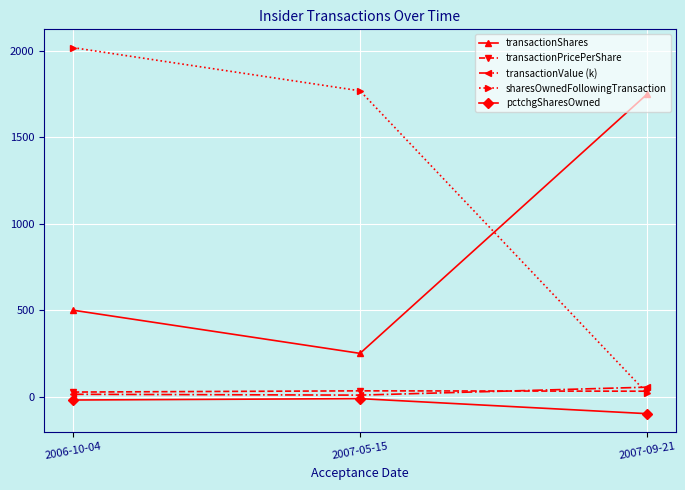

How many values in the pctchgSharesOwned series exceed -20?

1